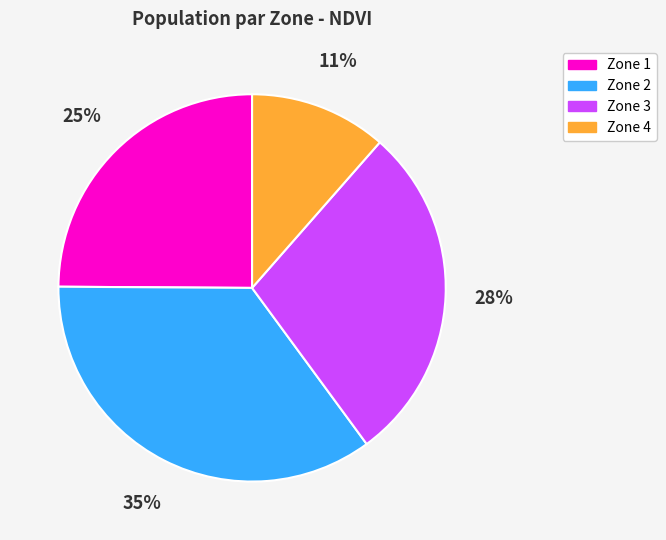

To the nearest percent, what is the difference between the largest and smallest slice percentages?

24%